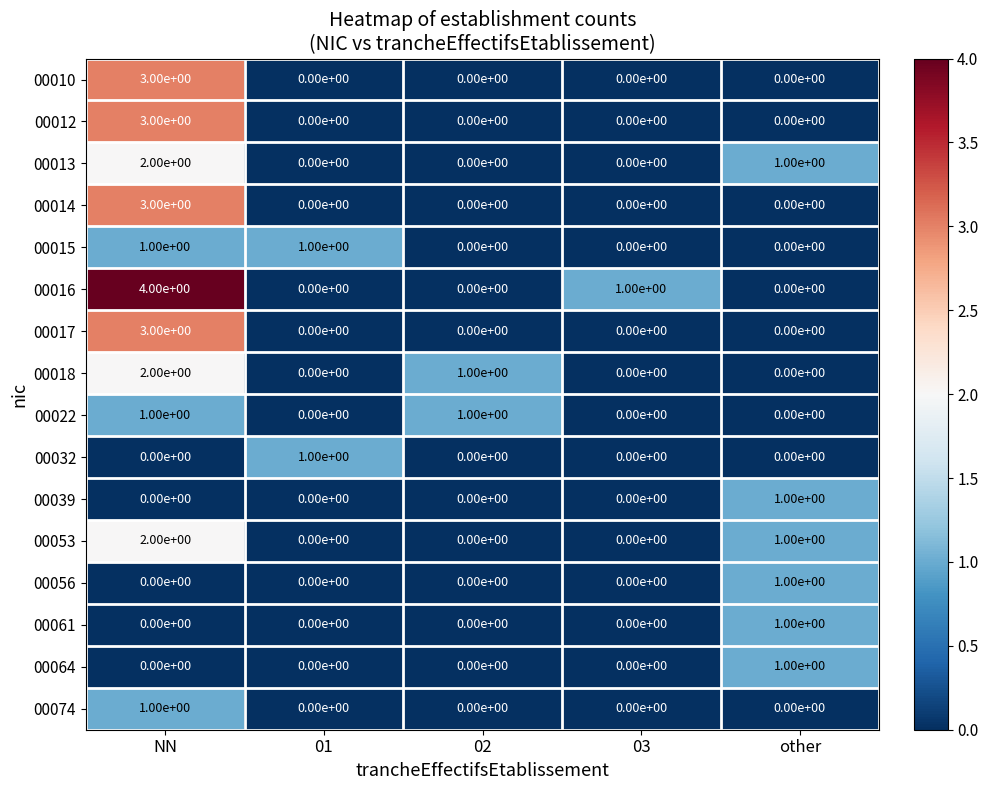

How many series are shown in this chart?

16